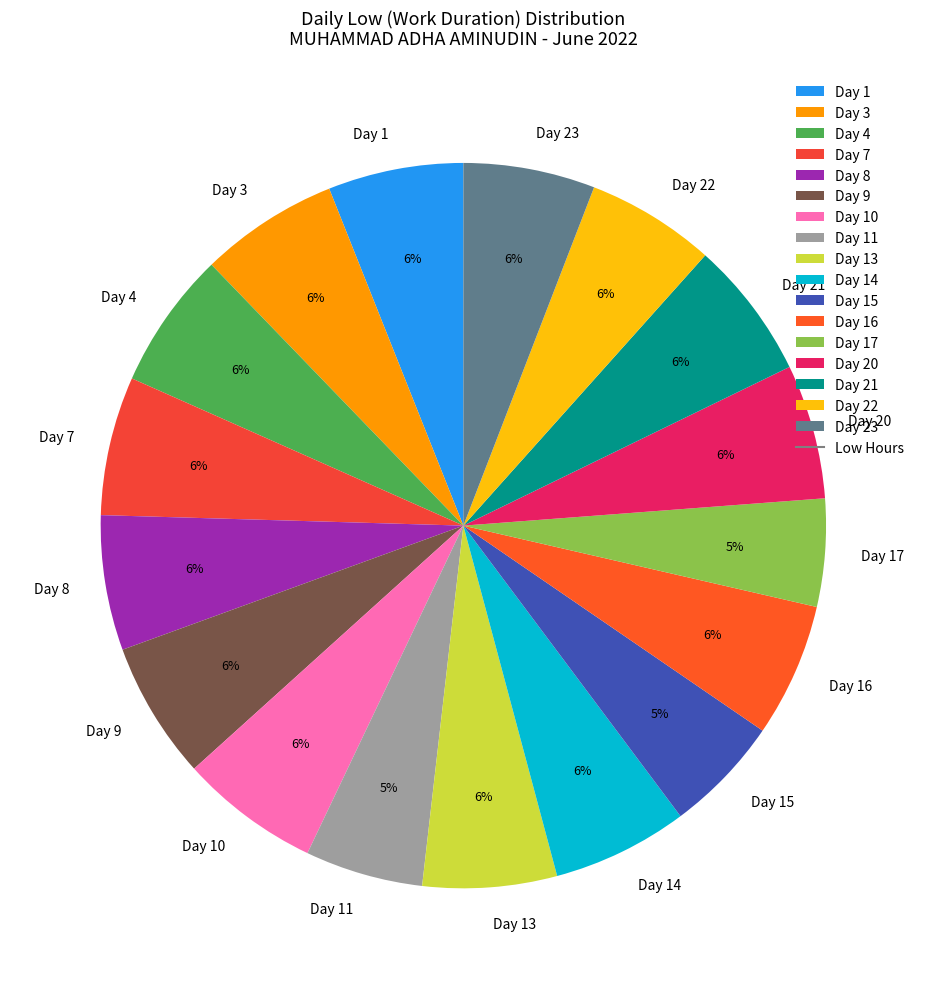

How many segments does this pie chart have?

17